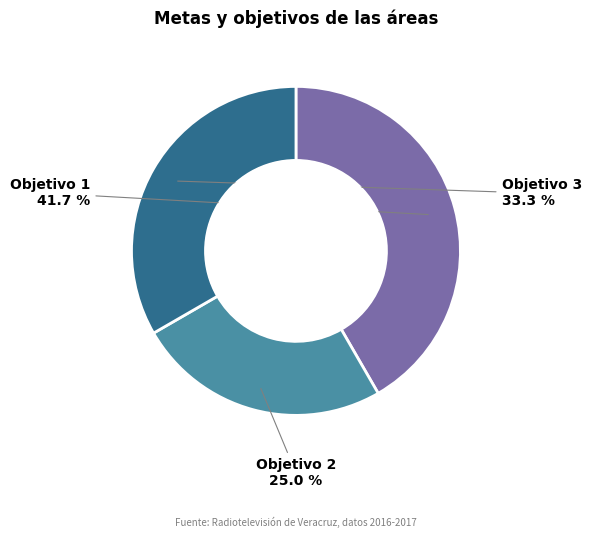

Which category has the smallest portion of the pie?

Objetivo 2